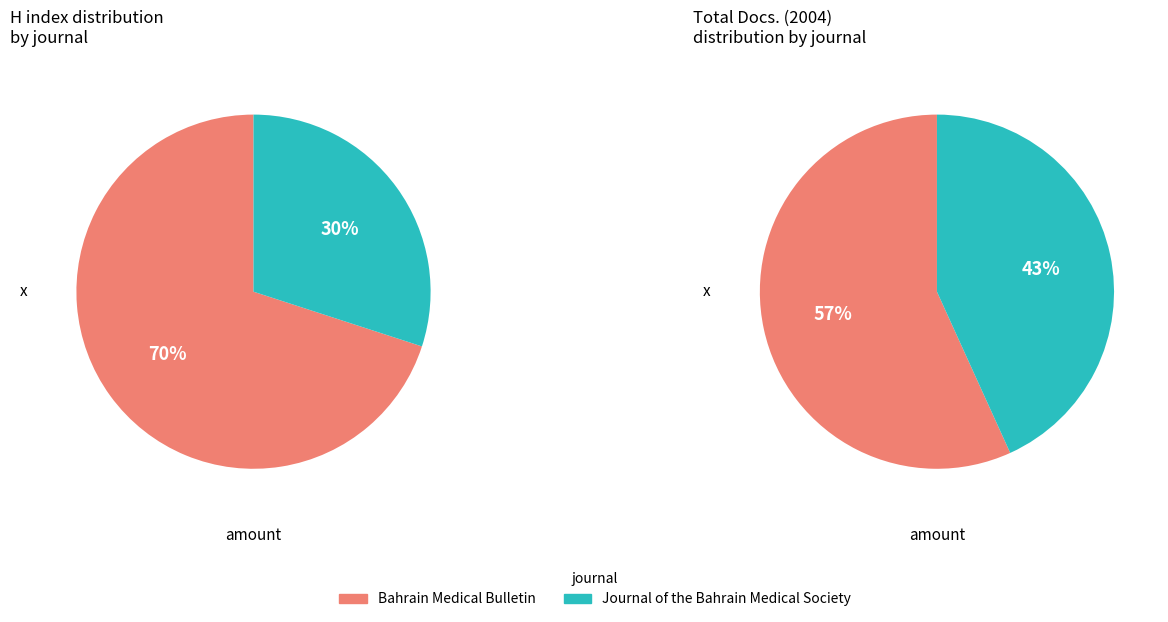

At Journal of the Bahrain Medical Society, list the series in order from largest to smallest.

Total Docs. (2004), H index